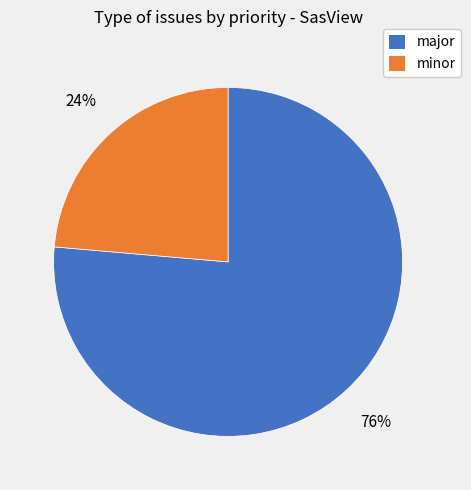

Does any single category account for the majority?

Yes